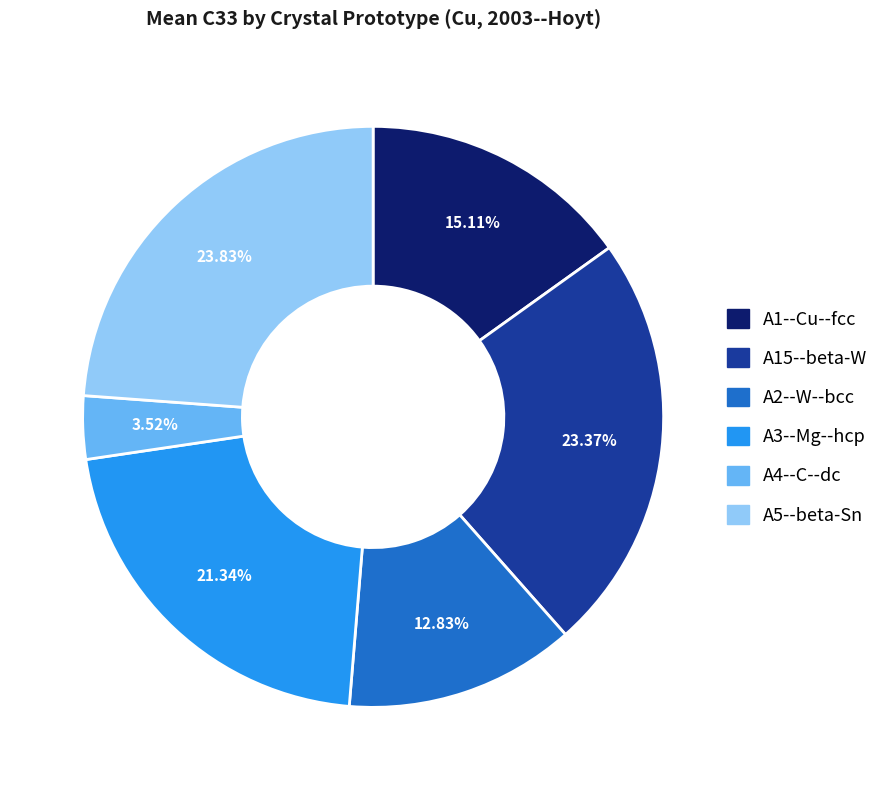

Which has a higher value, A4--C--dc or A3--Mg--hcp?

A3--Mg--hcp